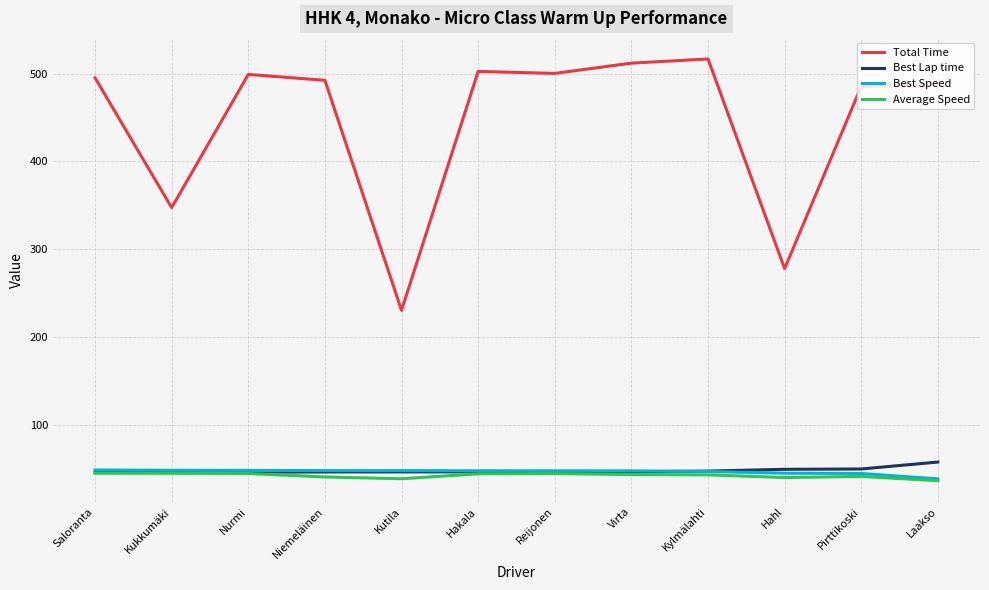

What is the difference between the maximum and second lowest values in the Best Speed series?

4.0